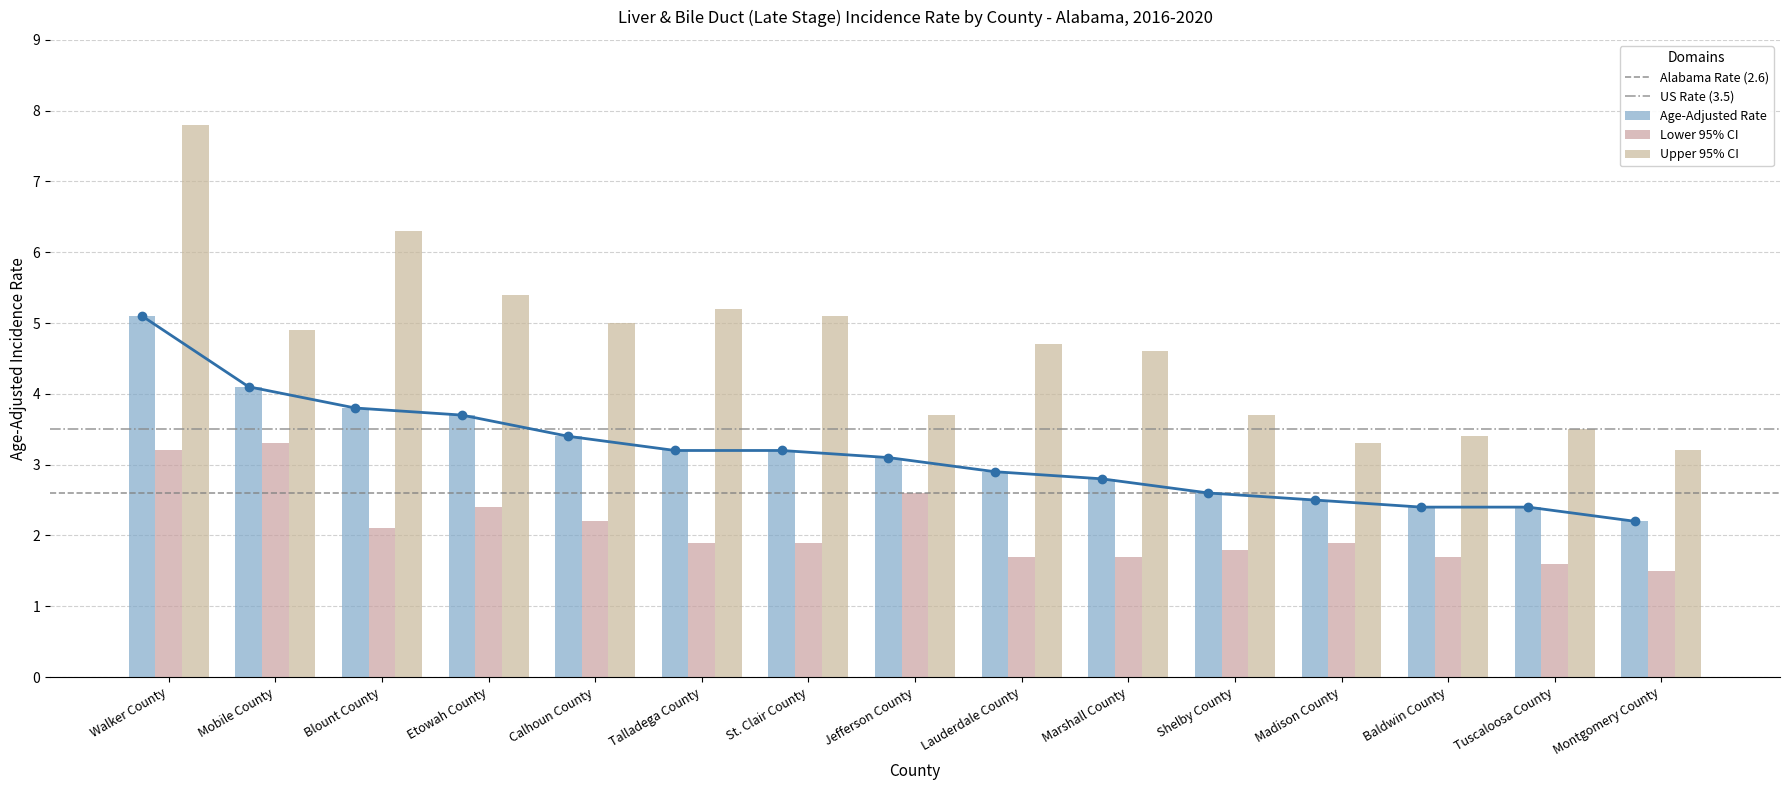

What position from the left is Jefferson County?

8